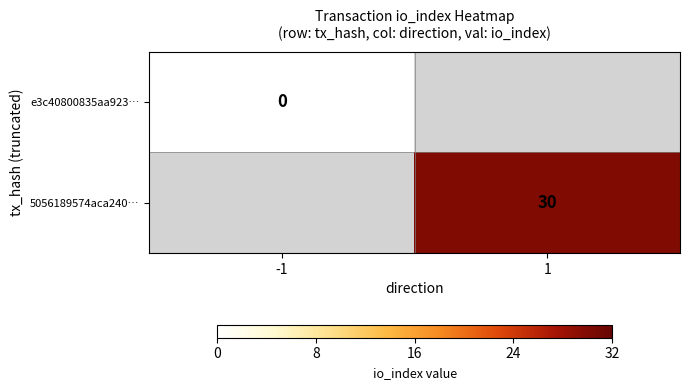

Count the number of data series in this chart.

2